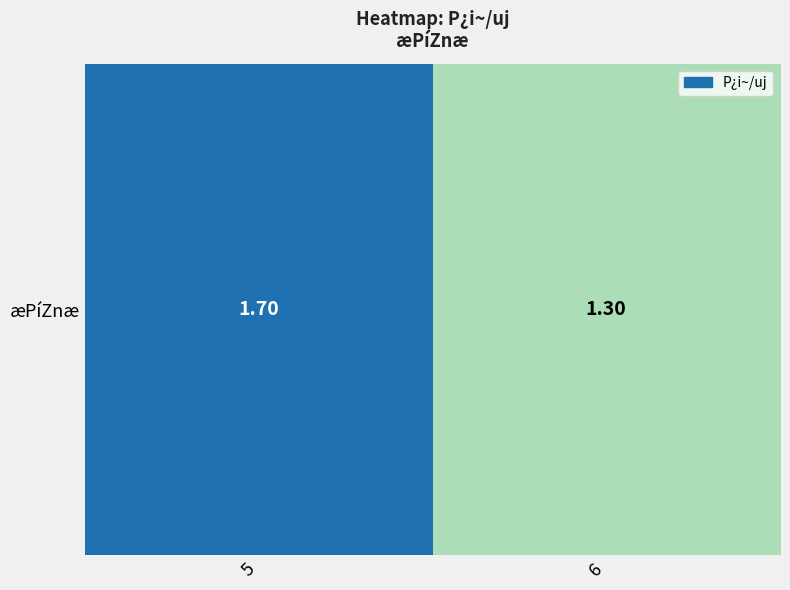

Count the values in the range 1 to 2.

2